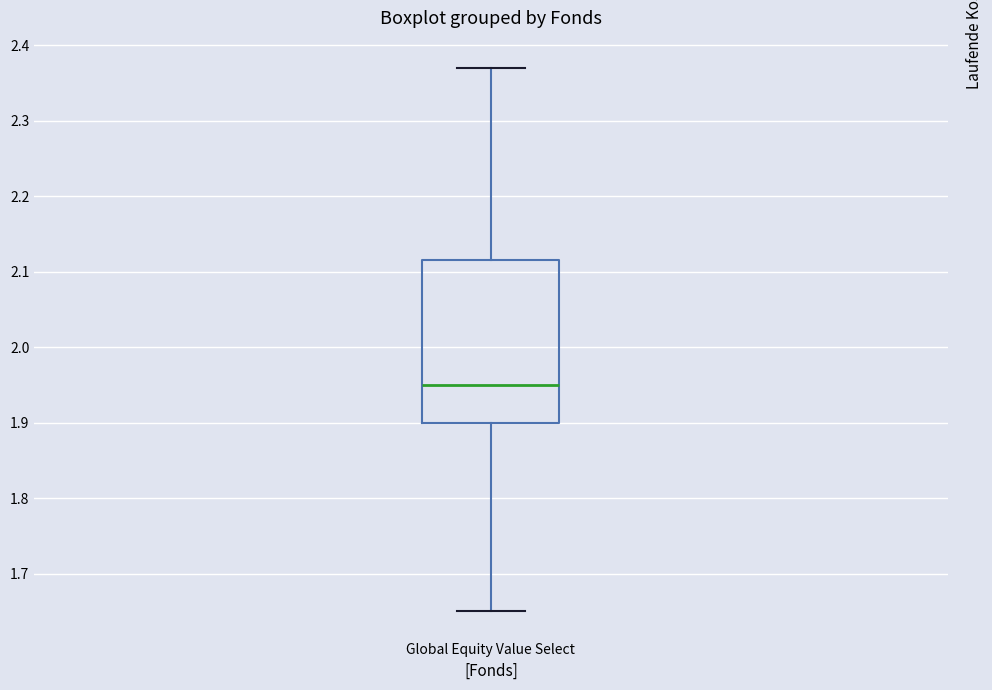

Transcribe this box plot: give where the median line is, the range the box spans, and where the two whiskers end, as read against the y-axis. The values are not printed on the chart, so give them approximately, as read against the axis.

median 1.95, box 1.90 to 2.12, whiskers 1.65 to 2.37